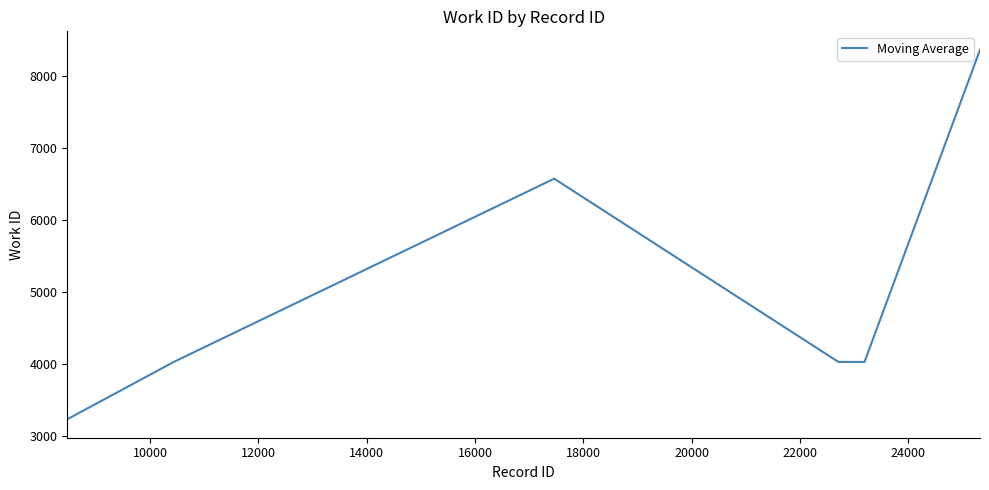

True or false: there are more than 2 points higher than both neighbors.

False